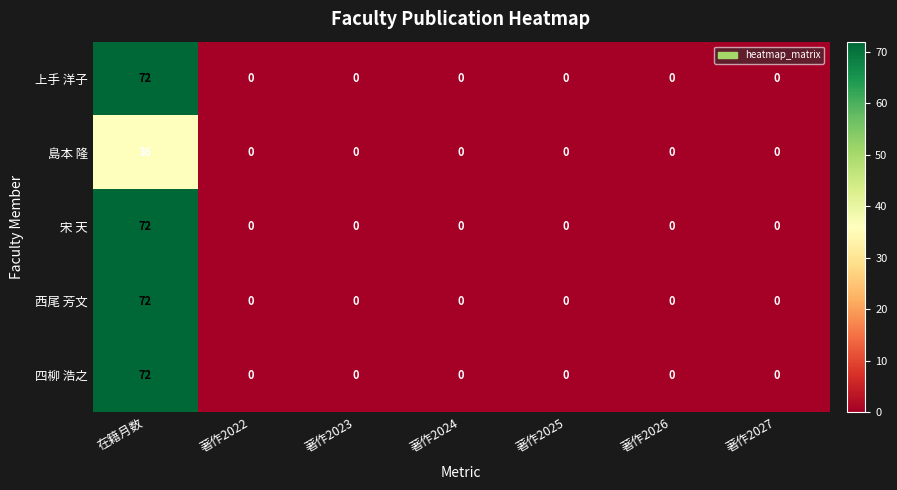

True or false: 上手 洋子 has a value of -23 at 著作2024.

False